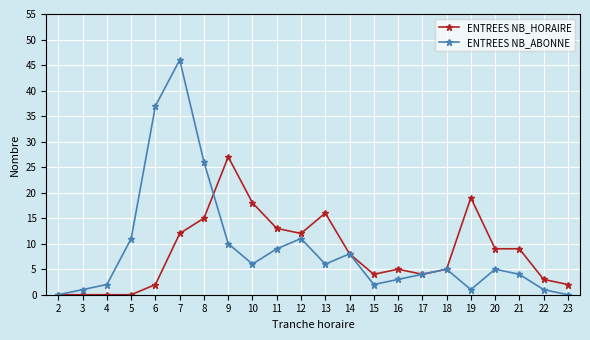

How many interior local peaks does the ENTREES NB_ABONNE series have?

5